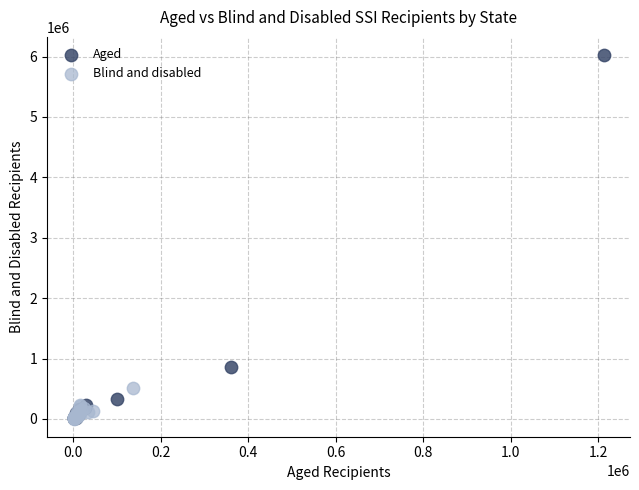

Which series has the widest spread of Y values?

Aged